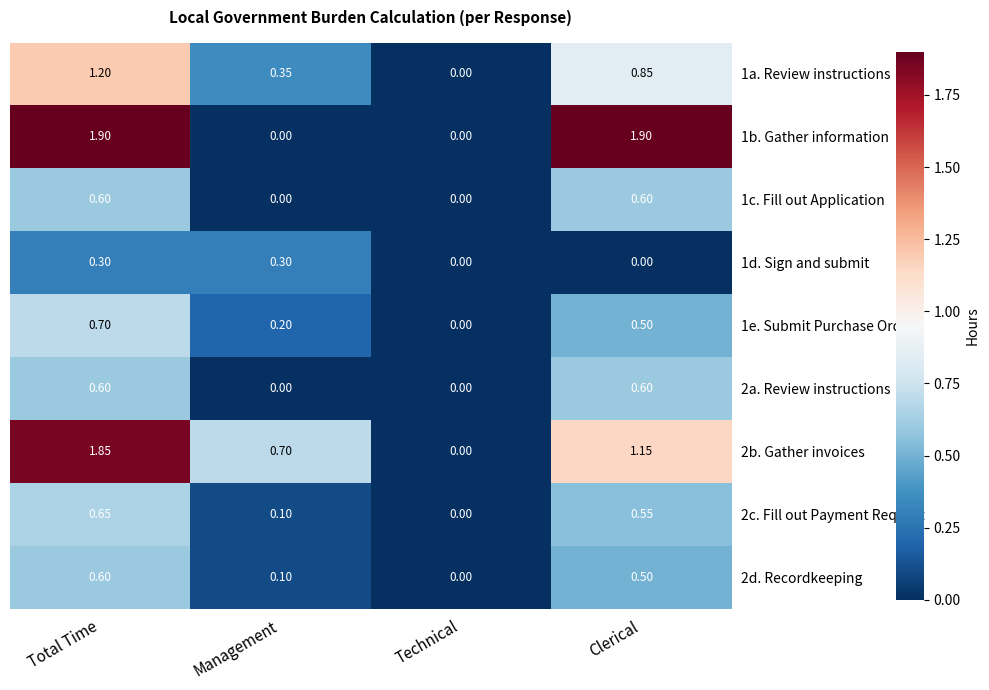

List the labels in order of 1a. Review instructions value, smallest first.

Technical, Management, Clerical, Total Time